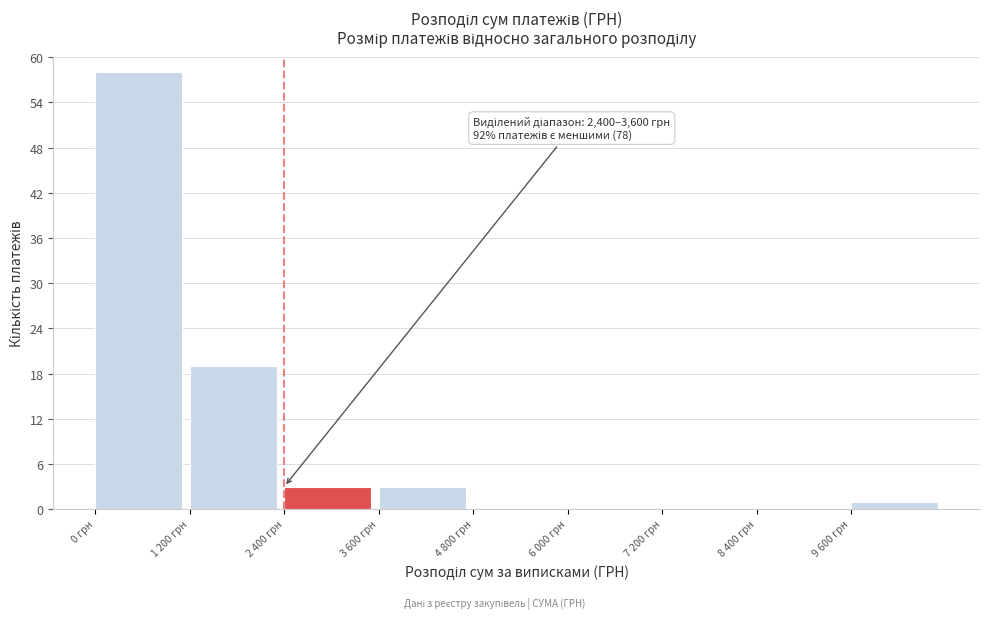

Reading left to right, transcribe all the data shown in this chart.

0 грн=58	1 200 грн=19	2 400 грн=3	3 600 грн=3	4 800 грн=0	6 000 грн=0	7 200 грн=0	8 400 грн=0	9 600 грн=1